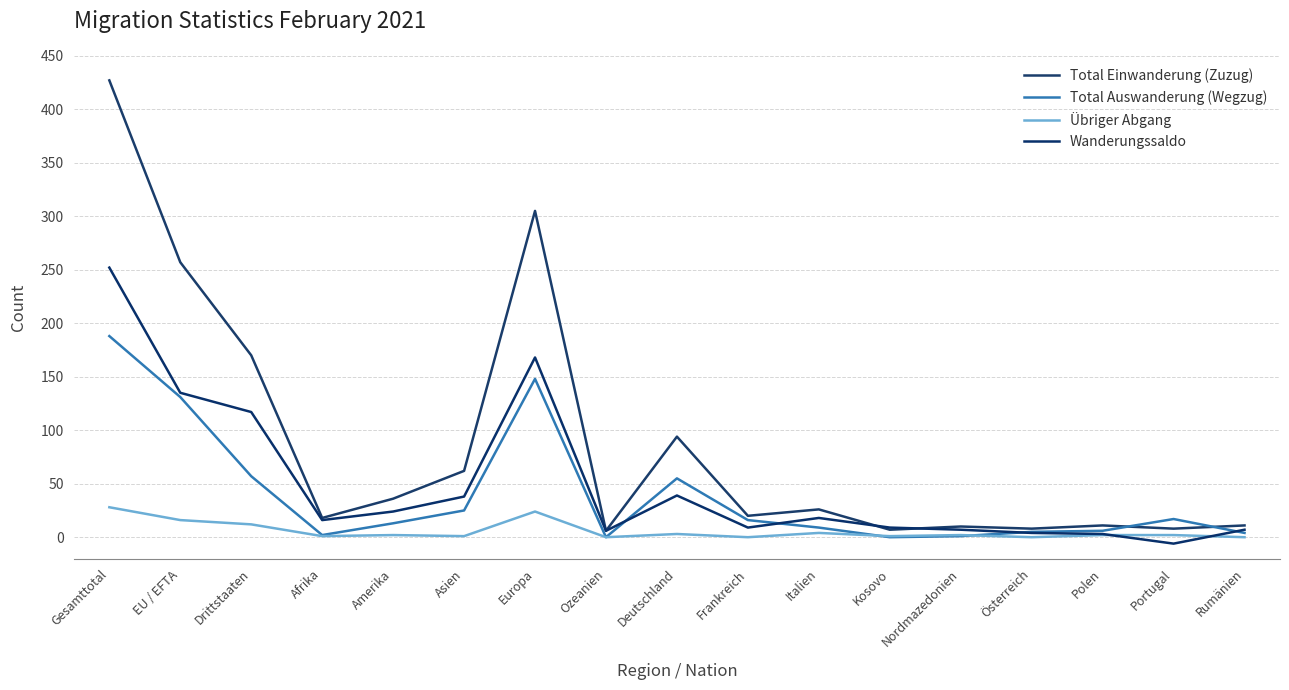

What is the sum of all Wanderungssaldo values?

846